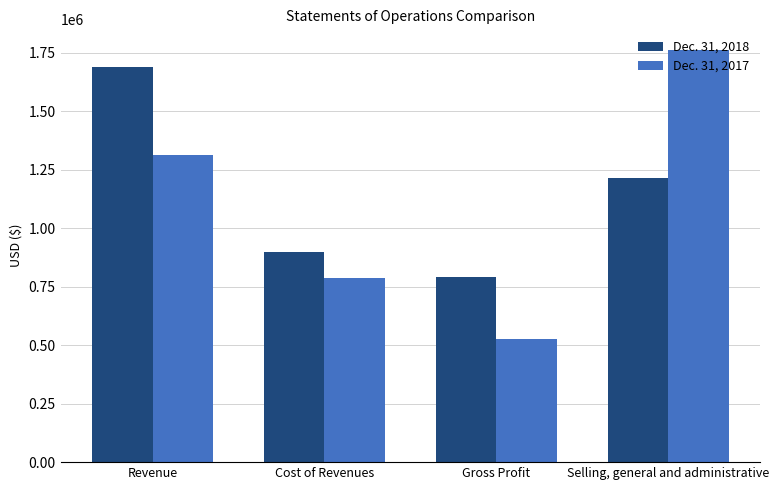

Which category has the highest value in the Dec. 31, 2018 series?

Revenue